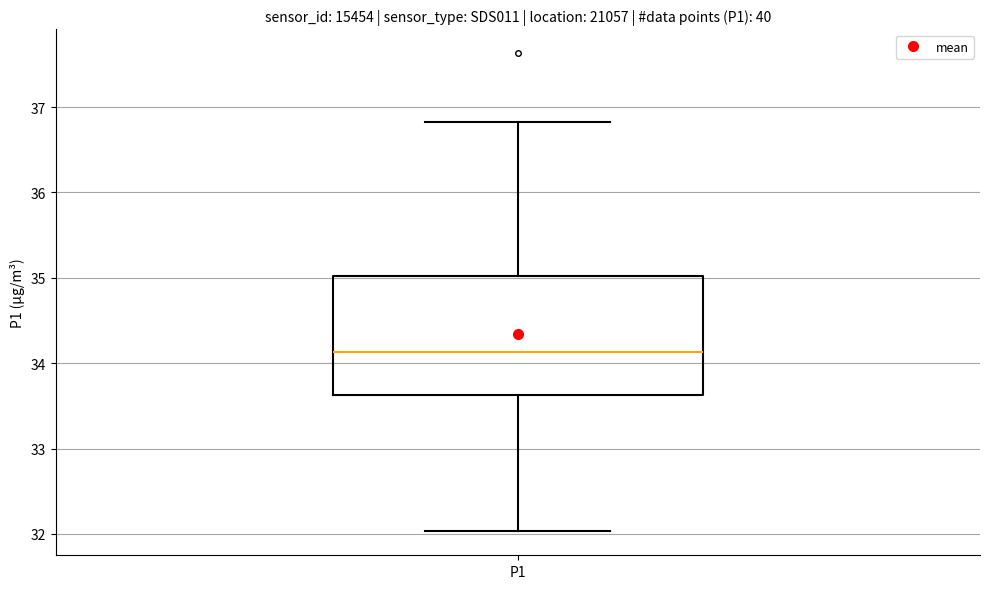

Where does the upper whisker of the box for P1 end on the y-axis? The values are not printed on the chart, so give them approximately, as read against the axis.

36.8